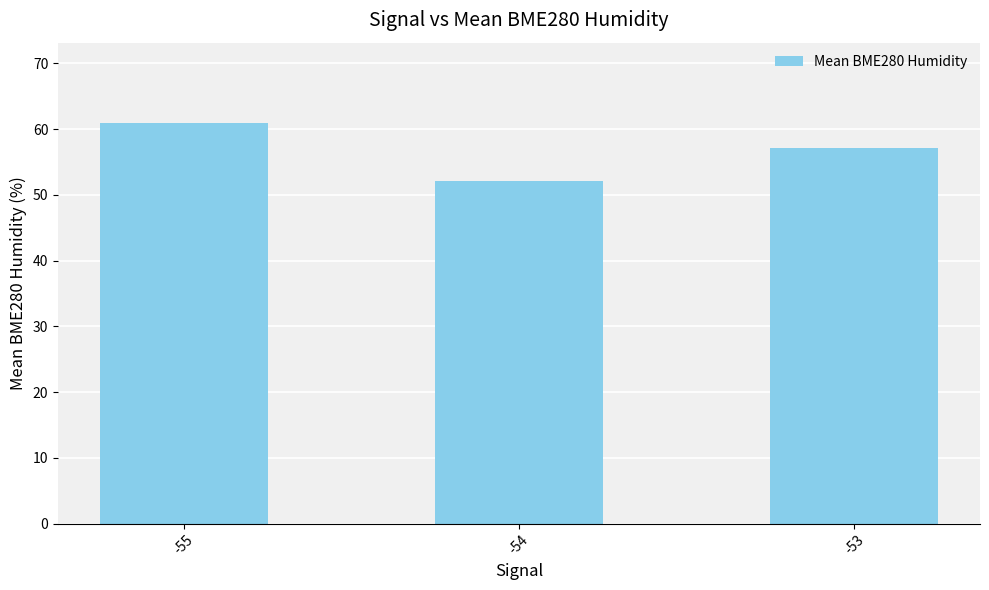

What is the greatest value displayed?

61.0